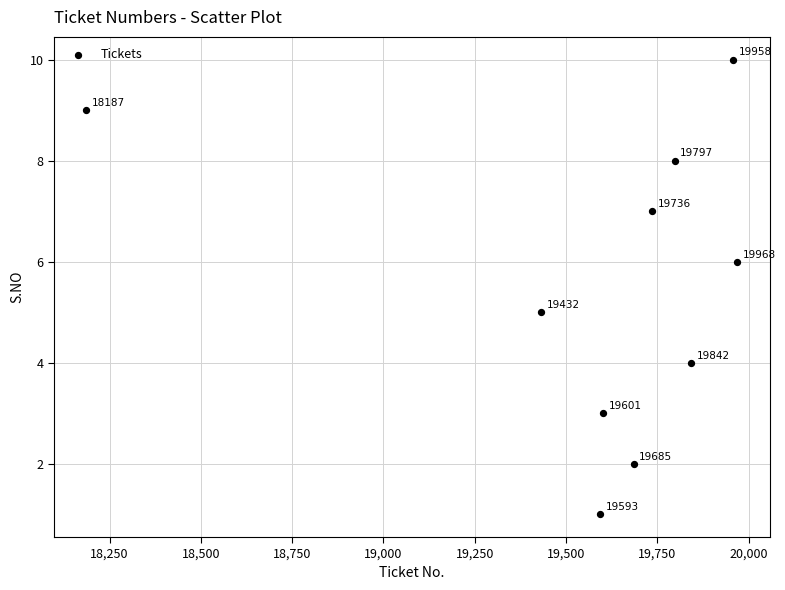

What Y value in the scatter plot is closest to 5?

5